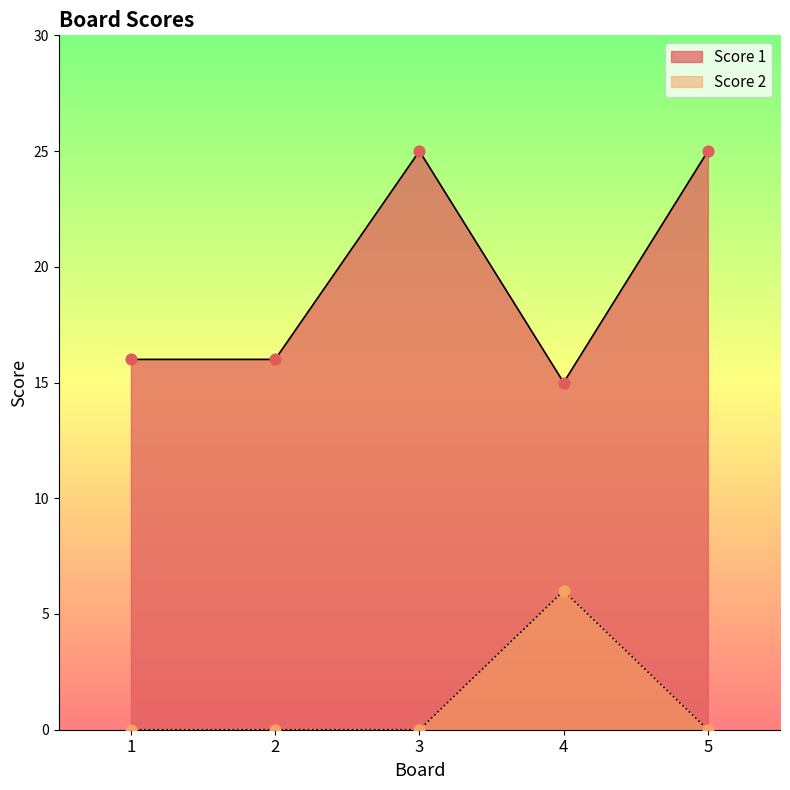

Is the value of Score 1 at 2 greater than the value of Score 2 at 3?

Yes